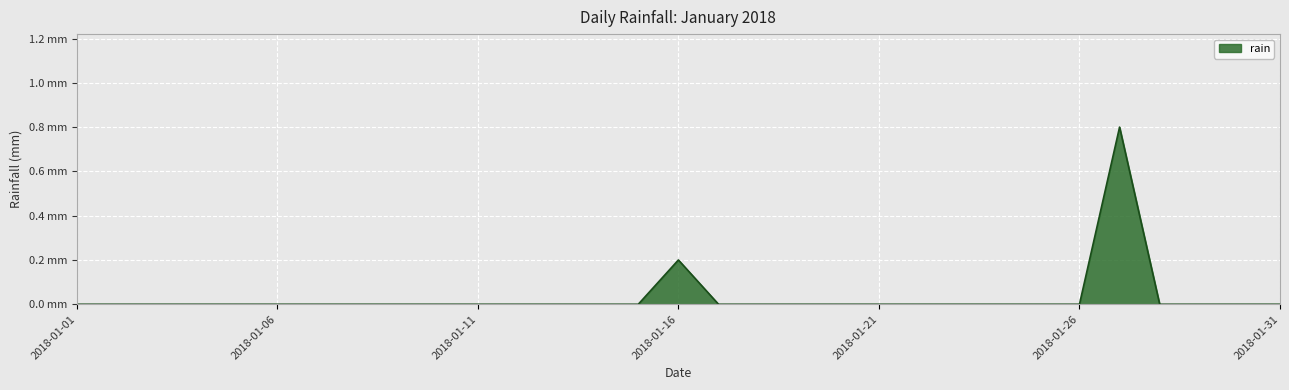

What is the sum of all values?

1.0